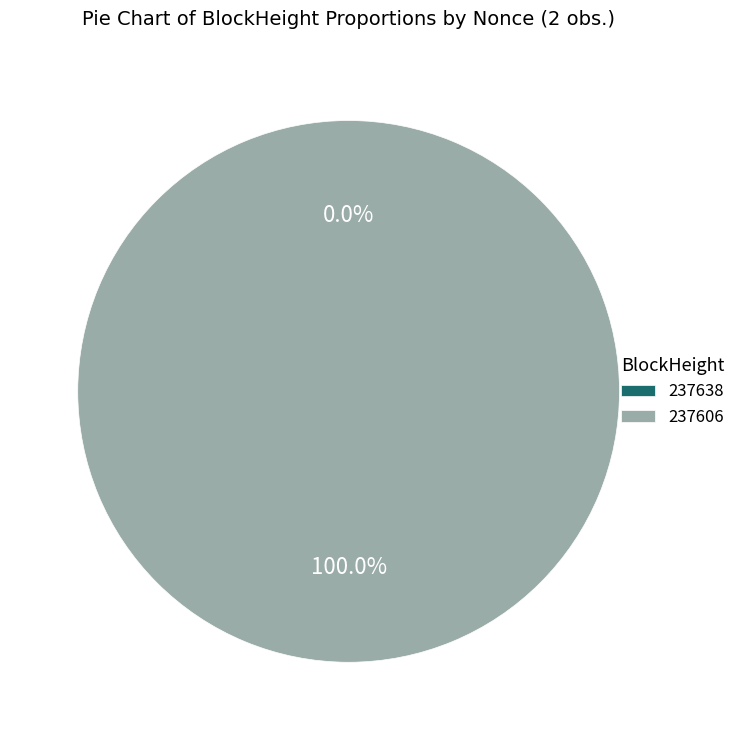

Between 237638 and 237606, which is larger?

237606